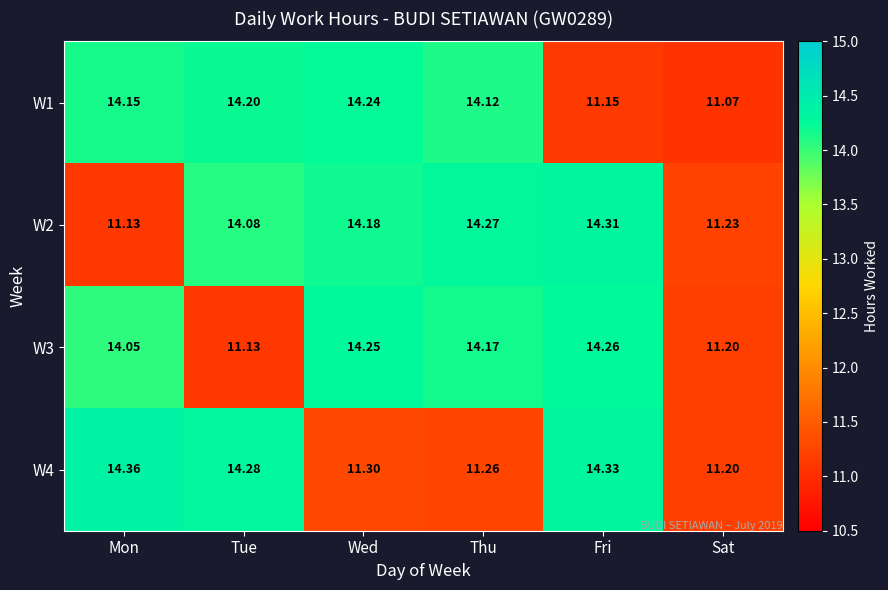

At which category does the chart reach its peak across all series?

Mon